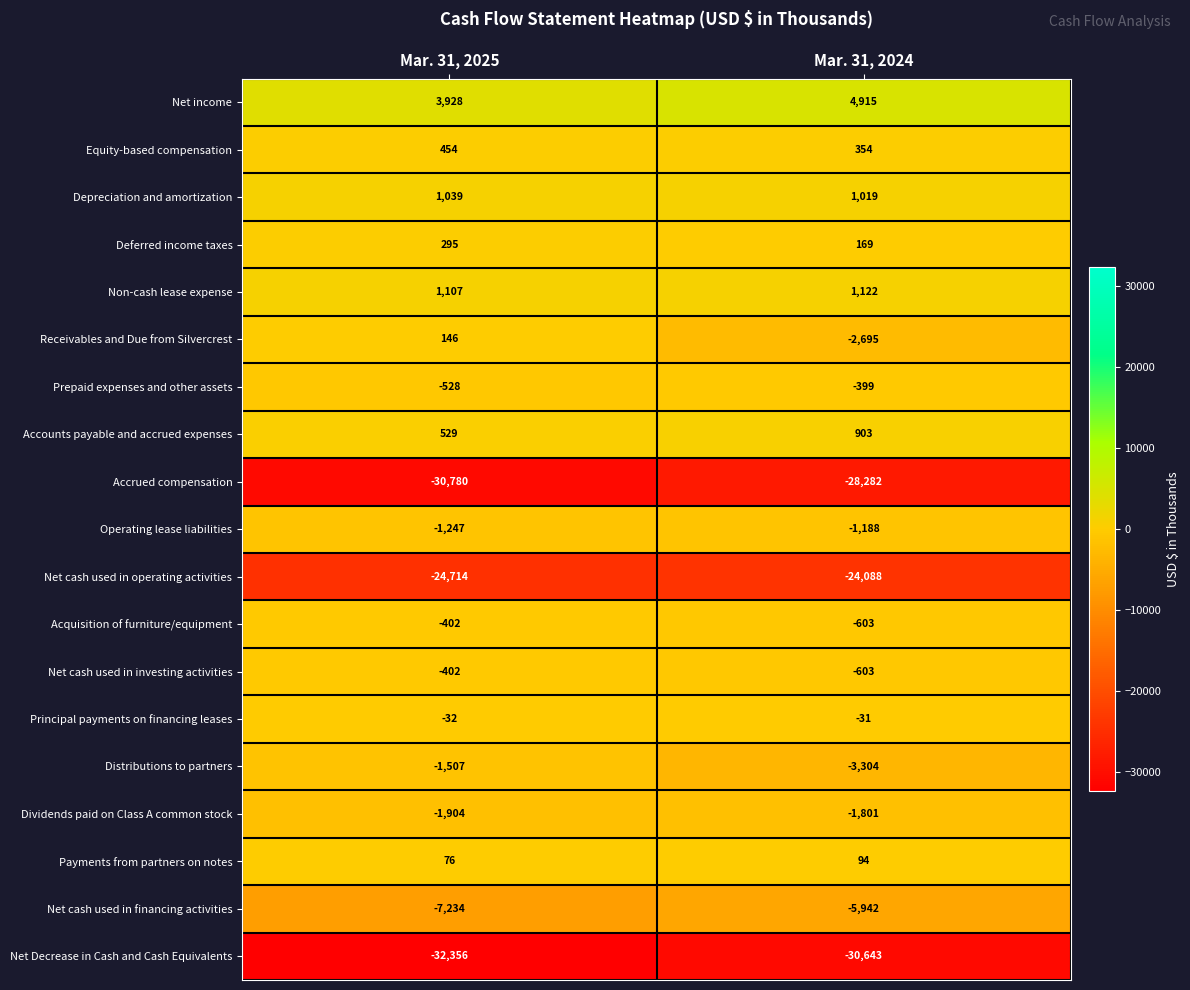

What is the average value of the Accrued compensation series?

-29531